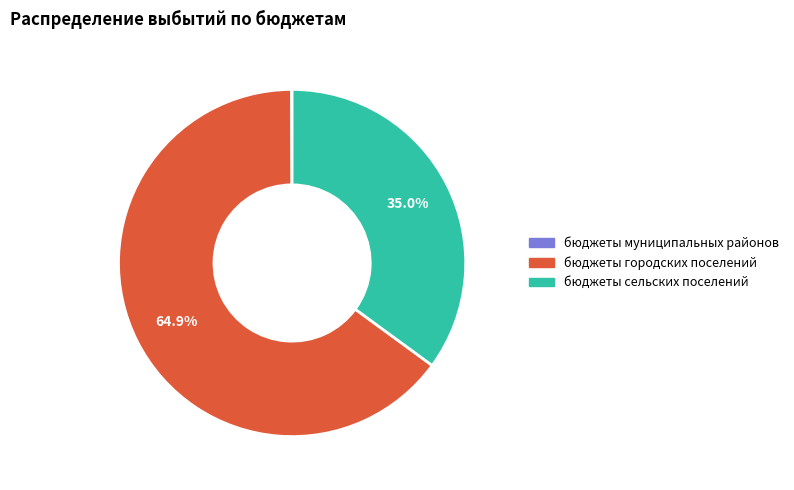

What is the ratio of the value at бюджеты городских поселений to the value at бюджеты сельских поселений?

1.9